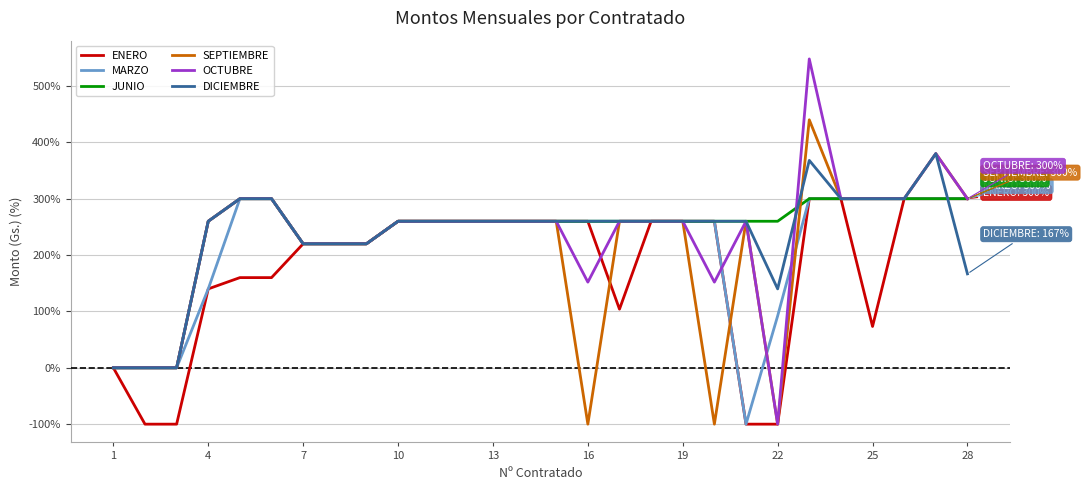

What is the average value of the JUNIO series?

239.3